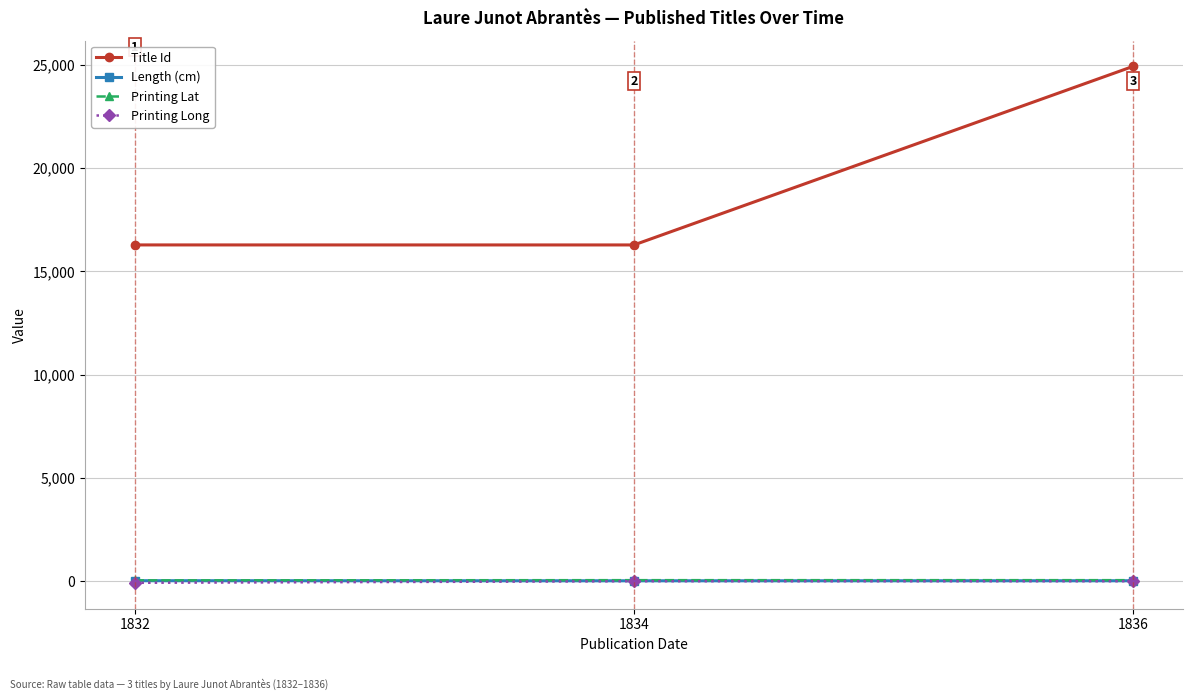

At which label is Title Id closest to 20591?

1832